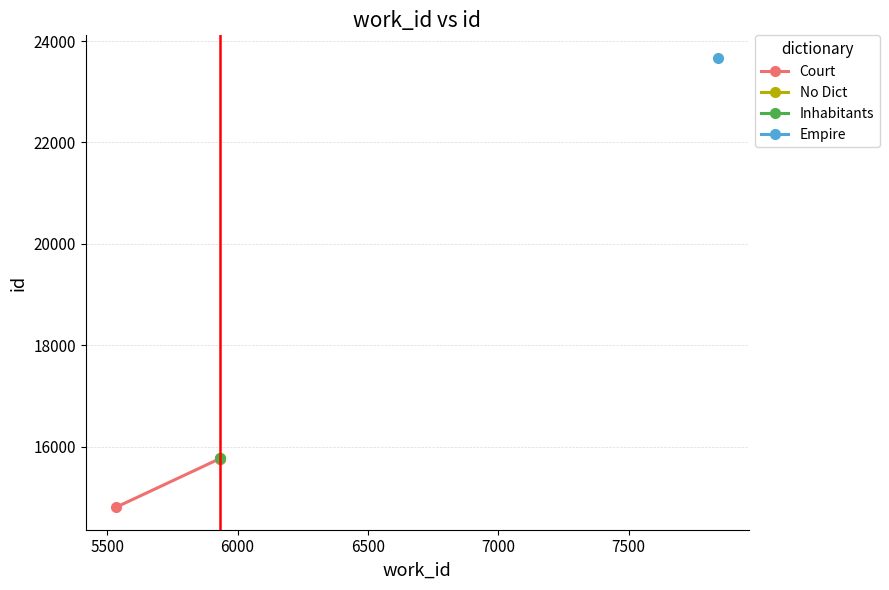

How many lines are shown in the chart?

1